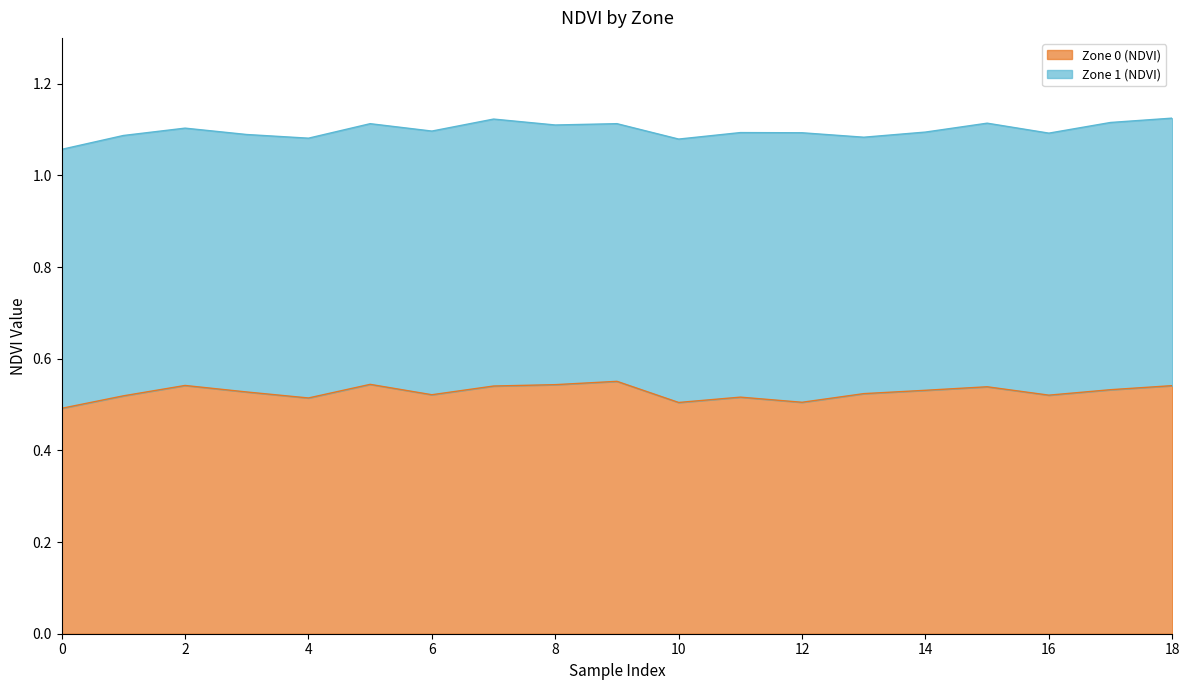

Reading left to right, what are all the values shown in this chart?

0.5	0.5	0.5	0.5	0.5	0.5	0.5	0.5	0.5	0.6	0.5	0.5	0.5	0.5	0.5	0.5	0.5	0.5	0.5